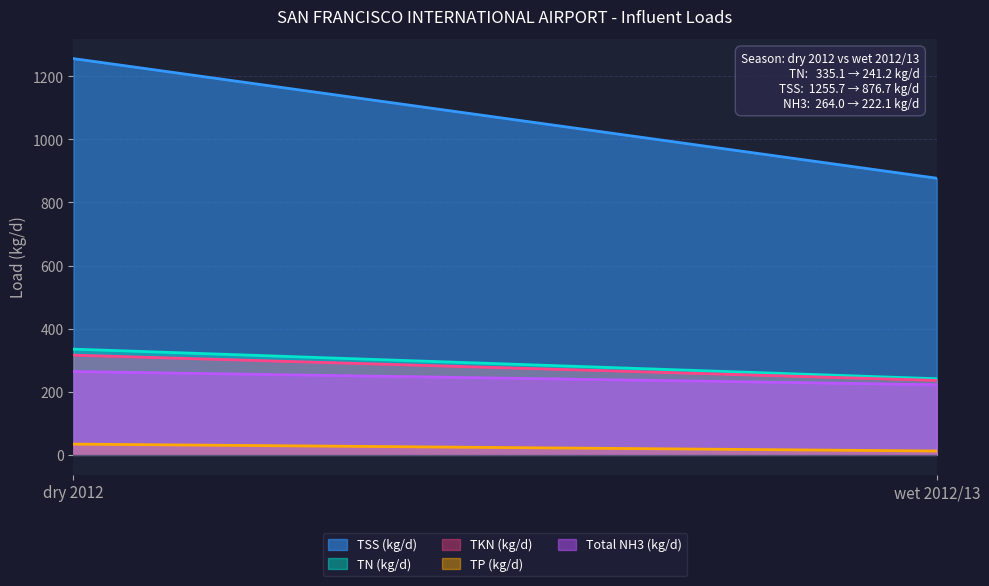

How many lines are shown in the chart?

5